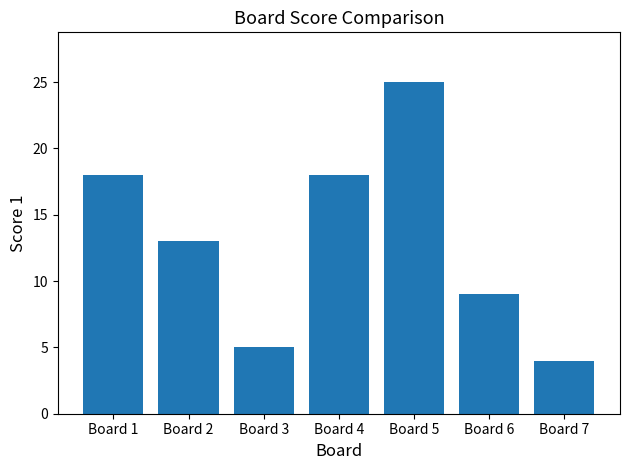

Which label corresponds to the smallest value in the chart?

Board 7